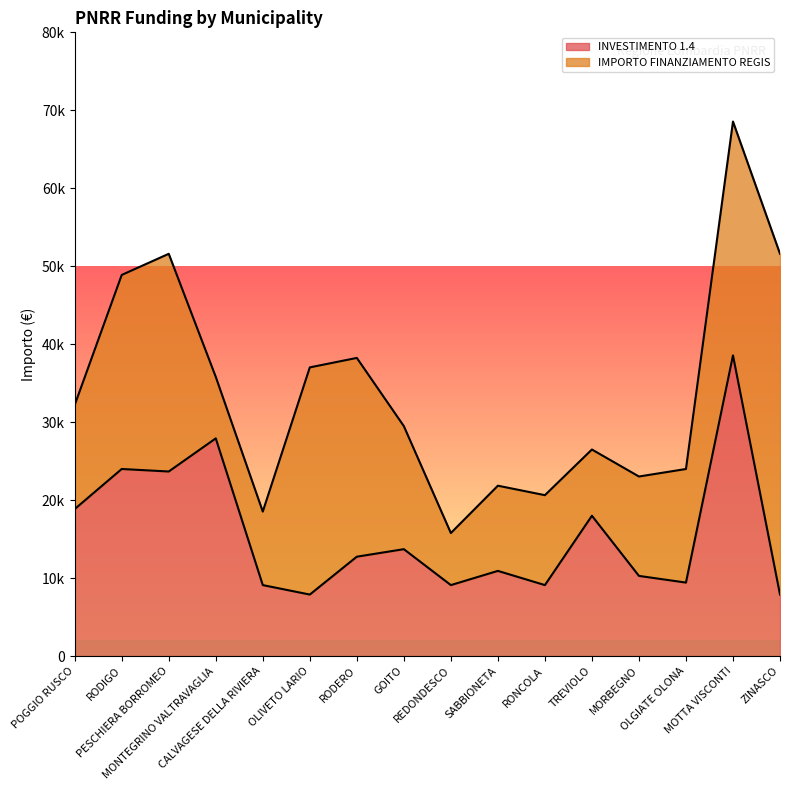

At which category does the chart reach its peak across all series?

MOTTA VISCONTI